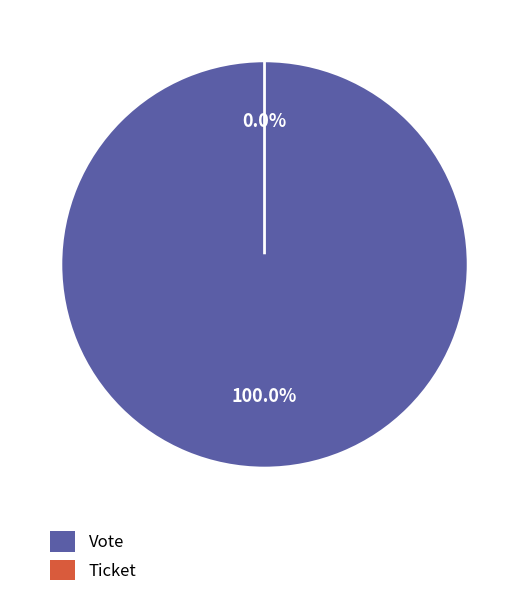

To the nearest percent, what is the difference between the largest and smallest slice percentages?

100%